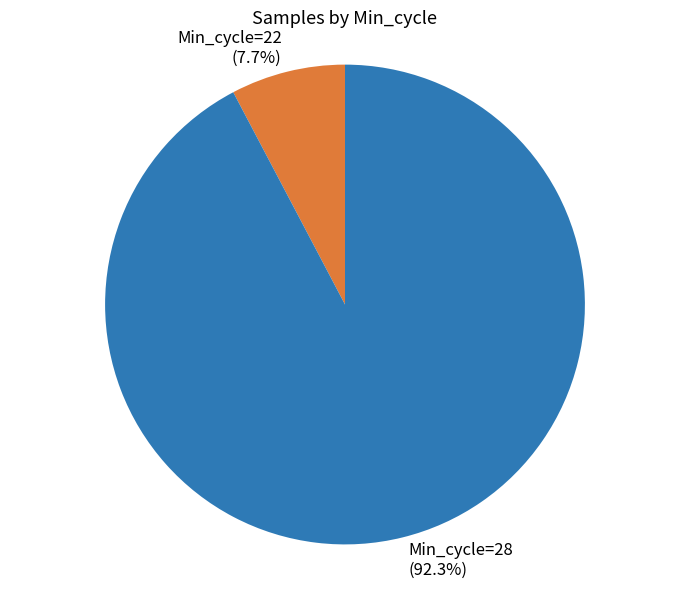

Is the sum of Min_cycle=28 (92.3%) and Min_cycle=22 (7.7%) greater than half?

Yes